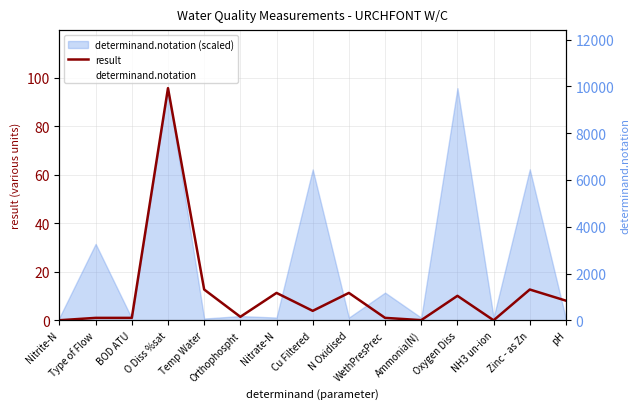

List the labels in order of result value, smallest first.

NH3 un-ion, Nitrite-N, Ammonia(N), Type of Flow, BOD ATU, WethPresPrec, Orthophospht, Cu Filtered, pH, Oxygen Diss, Nitrate-N, N Oxidised, Temp Water, Zinc - as Zn, O Diss %sat